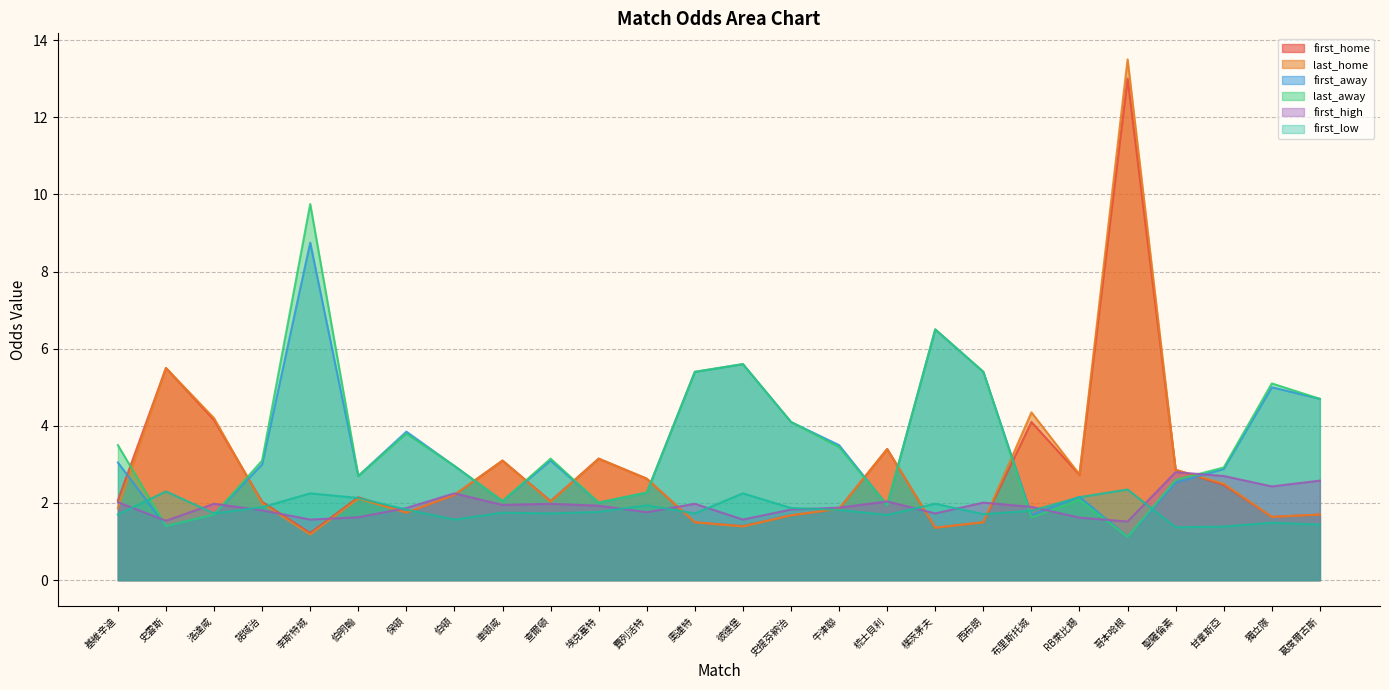

Which has a higher value, 查爾頓 or 樸茨茅夫?

查爾頓